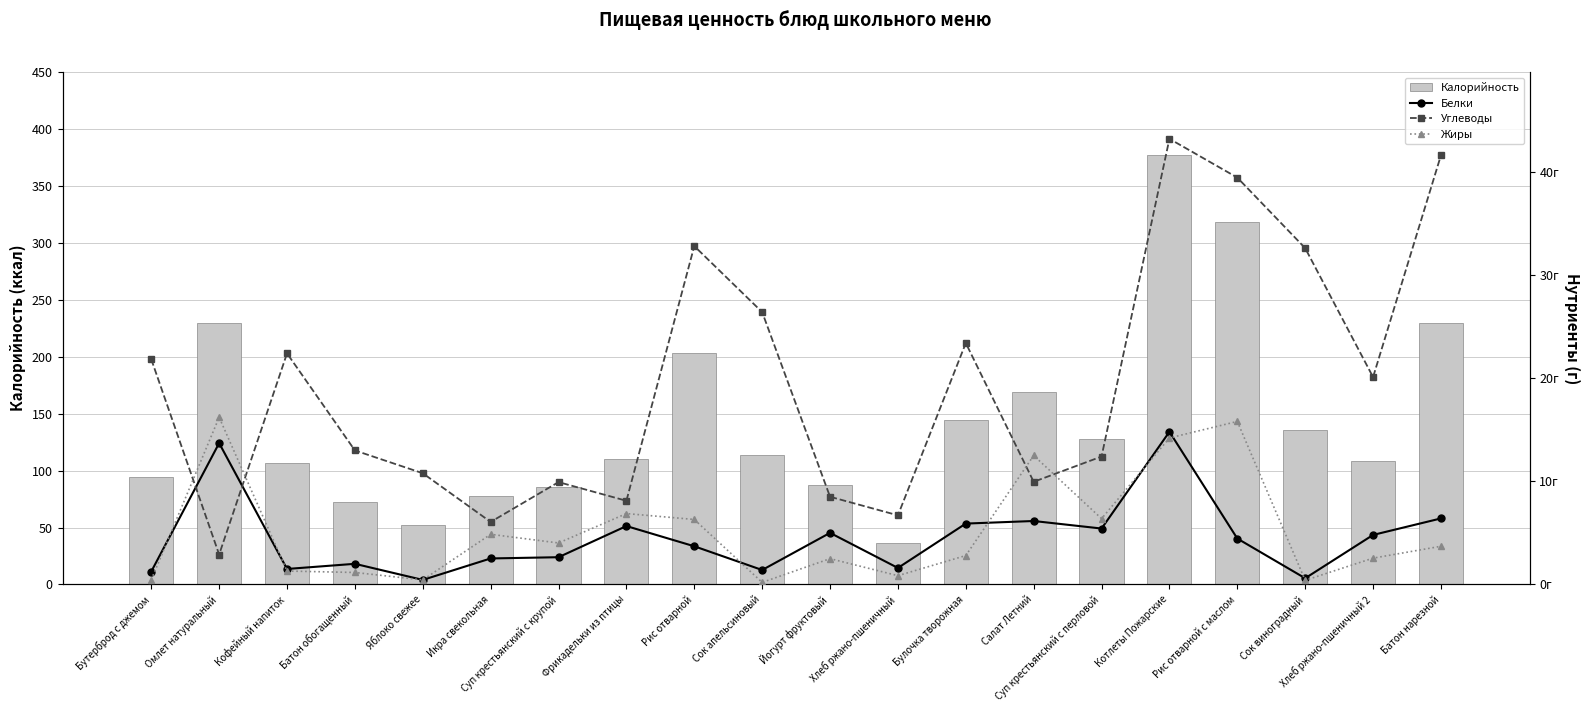

At which category is the sum across all series the highest?

Котлеты Пожарские